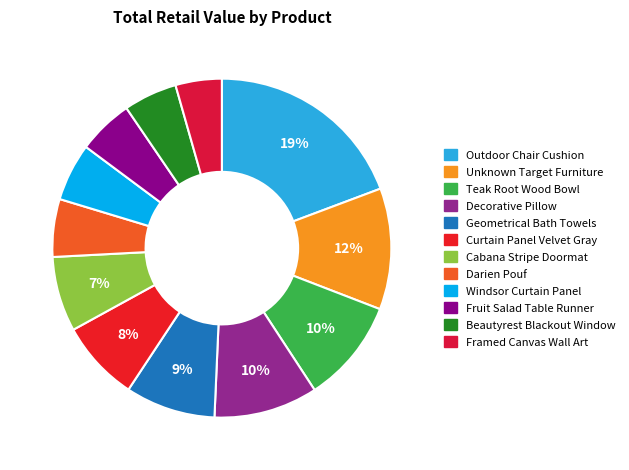

What percentage is the Unknown Target Furniture slice, to the nearest percent?

12%